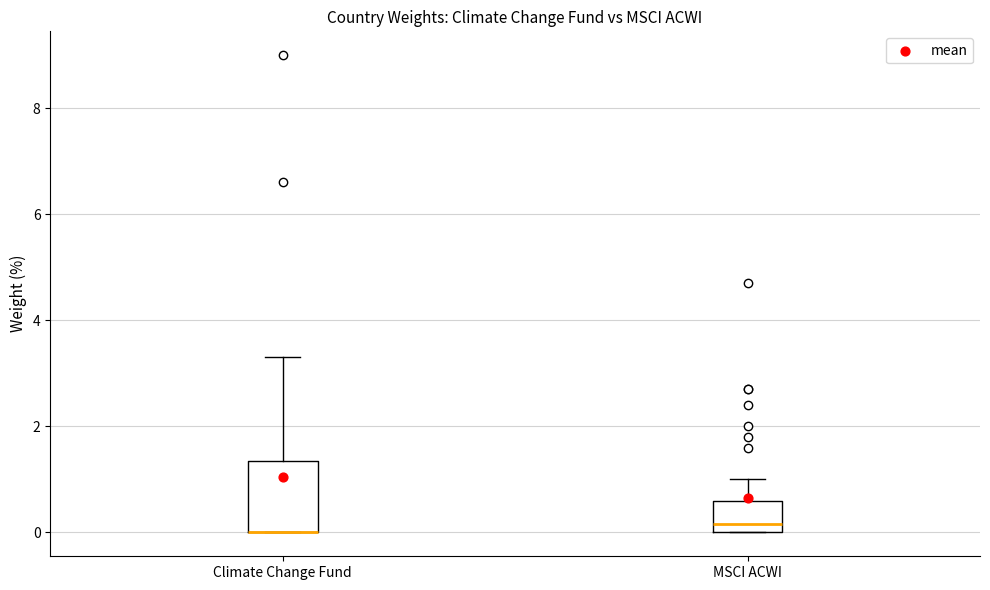

Reading left to right, transcribe this box plot: for each box, give where its median line is, the range the box spans, and where its two whiskers end, as read against the y-axis. The values are not printed on the chart, so give them approximately, as read against the axis.

Climate Change Fund: median 0.0 (drawn on the box's lower edge), box 0.0 to 1.4, whiskers 0.0 to 3.4
MSCI ACWI: median 0.2, box 0.0 to 0.6, whiskers 0.0 to 1.0